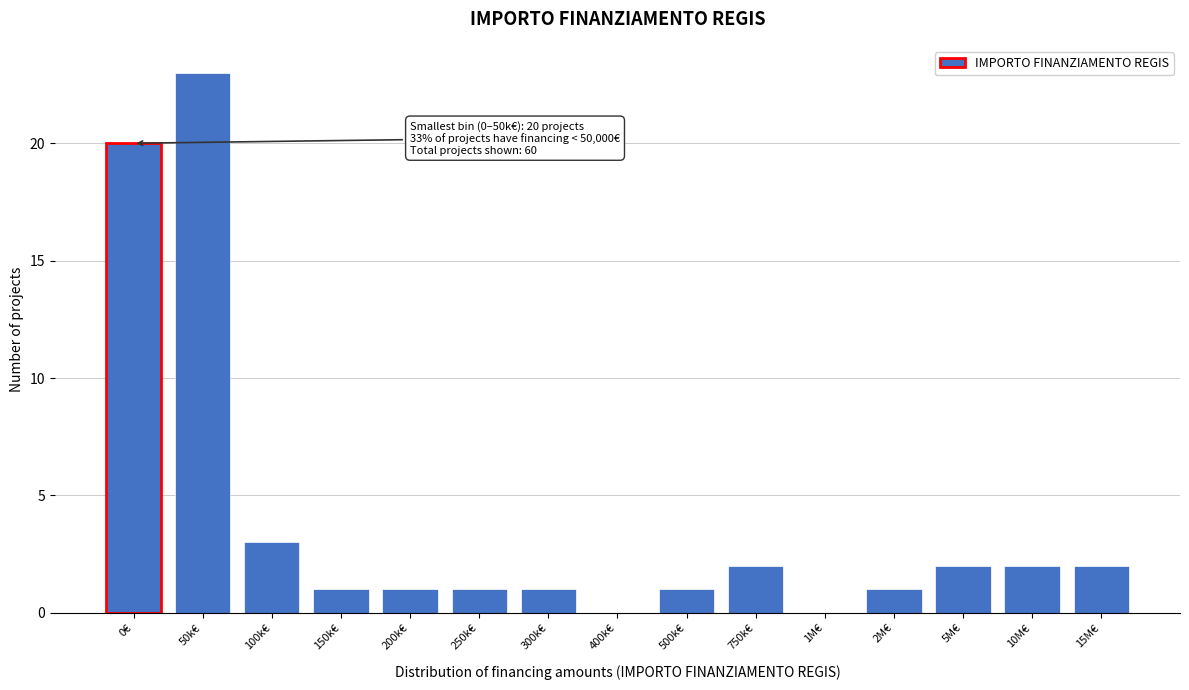

Reading left to right, extract all data points from this chart.

0€=20	50k€=23	100k€=3	150k€=1	200k€=1	250k€=1	300k€=1	400k€=0	500k€=1	750k€=2	1M€=0	2M€=1	5M€=2	10M€=2	15M€=2